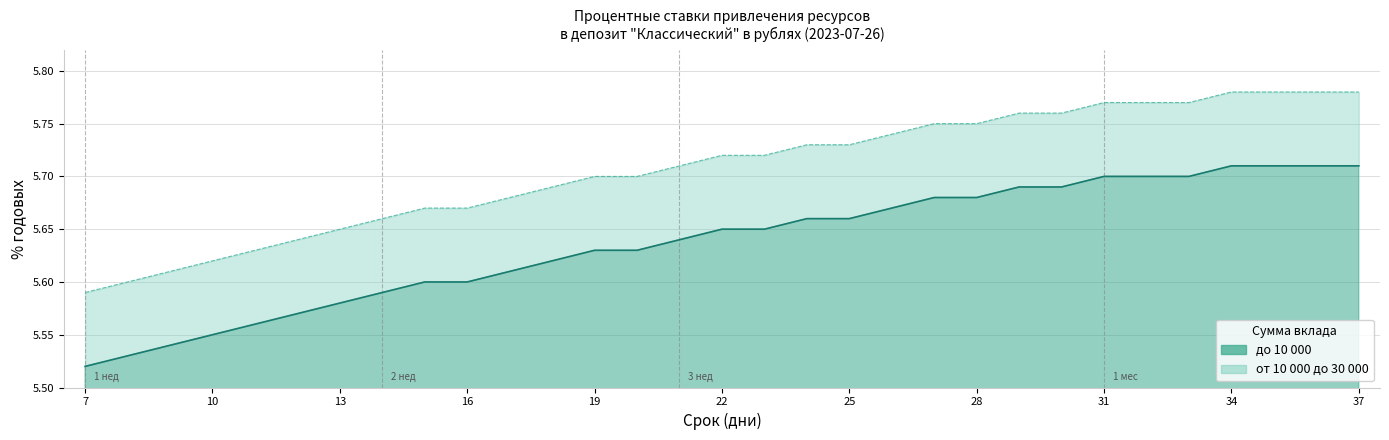

True or false: до 10 000 and от 10 000 до 30 000 intersect in this chart.

False